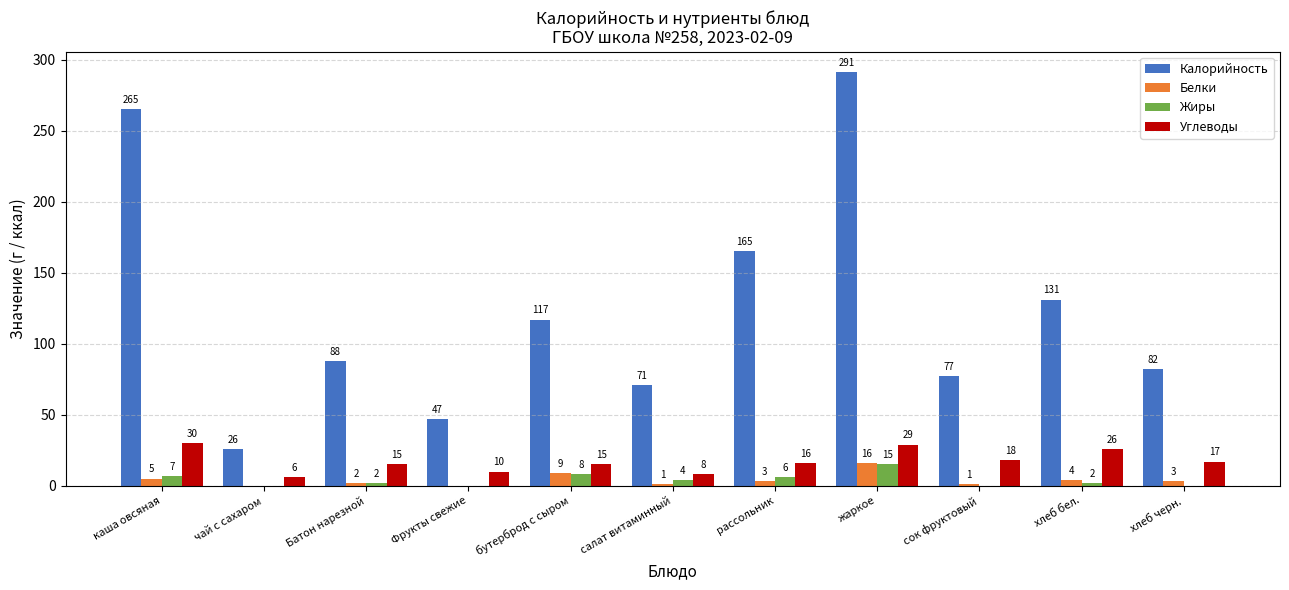

What is the sum of the Белки values at жаркое and Фрукты свежие?

16